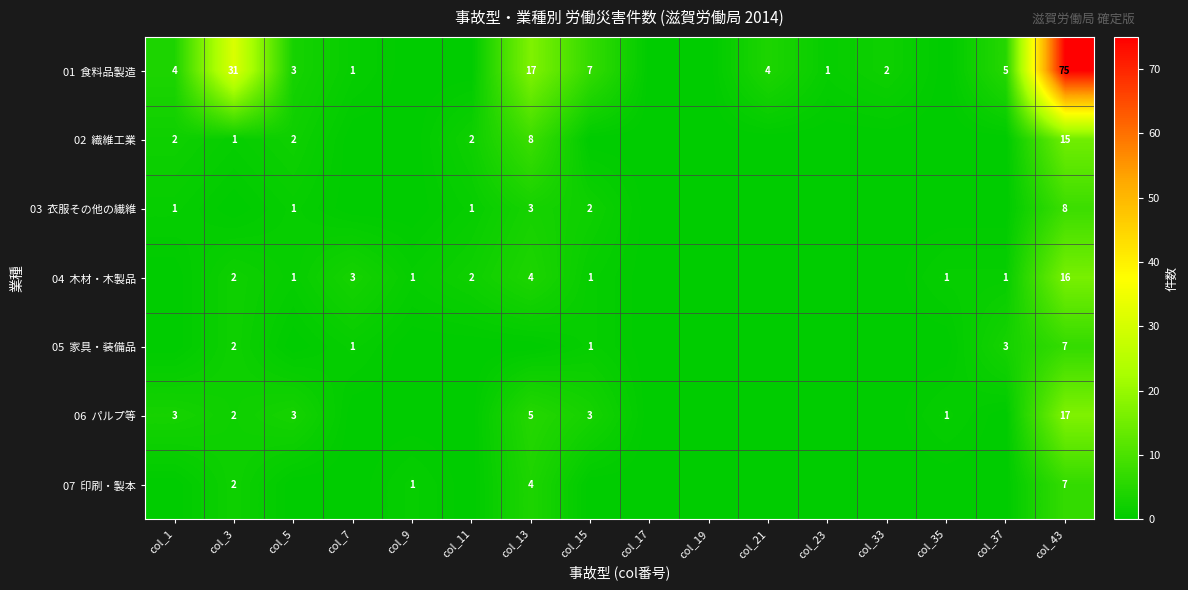

The value of 02 繊維工業 at col_3 is 2. True or false?

False